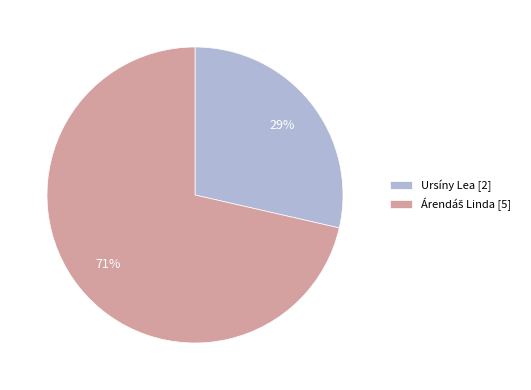

What percentage is the Ursíny Lea [2] slice, to the nearest percent?

29%